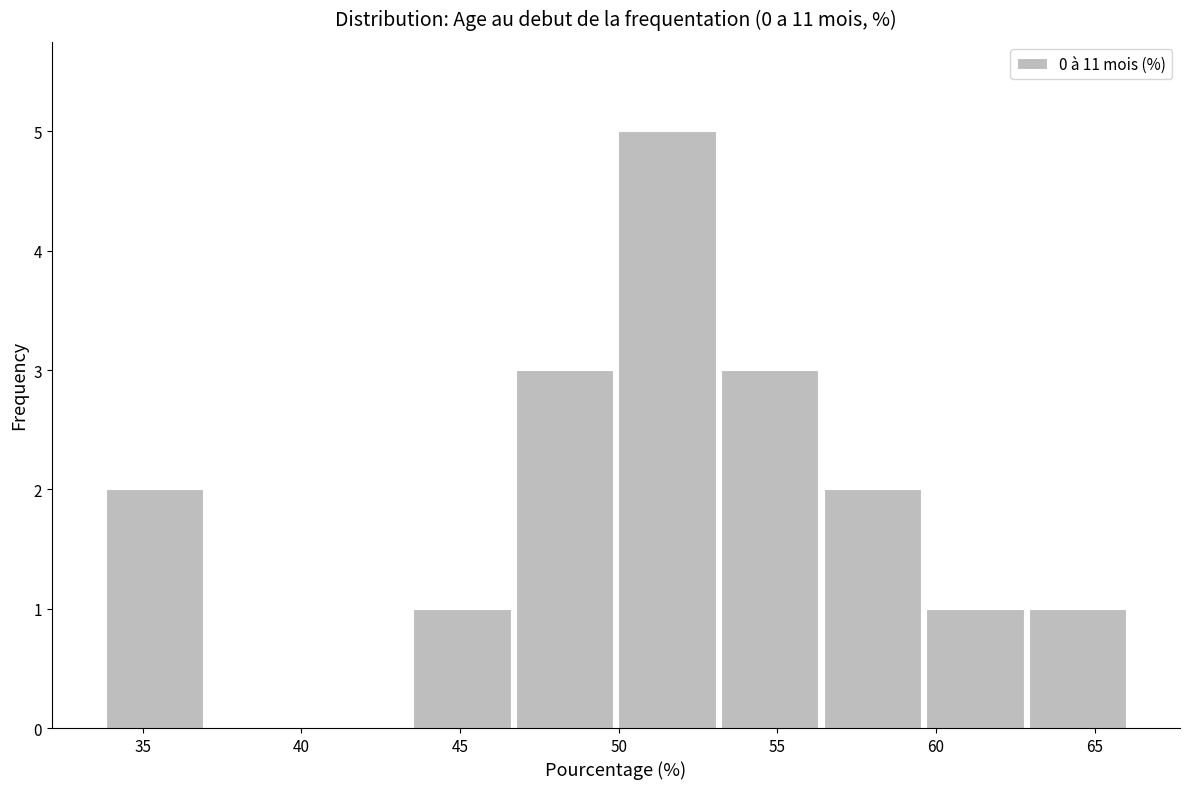

What is the height of the bar covering 53.0 to 56.5 on the x-axis? Neither the bar edges nor the heights are printed on the chart, so give them approximately, as read against the axes.

3